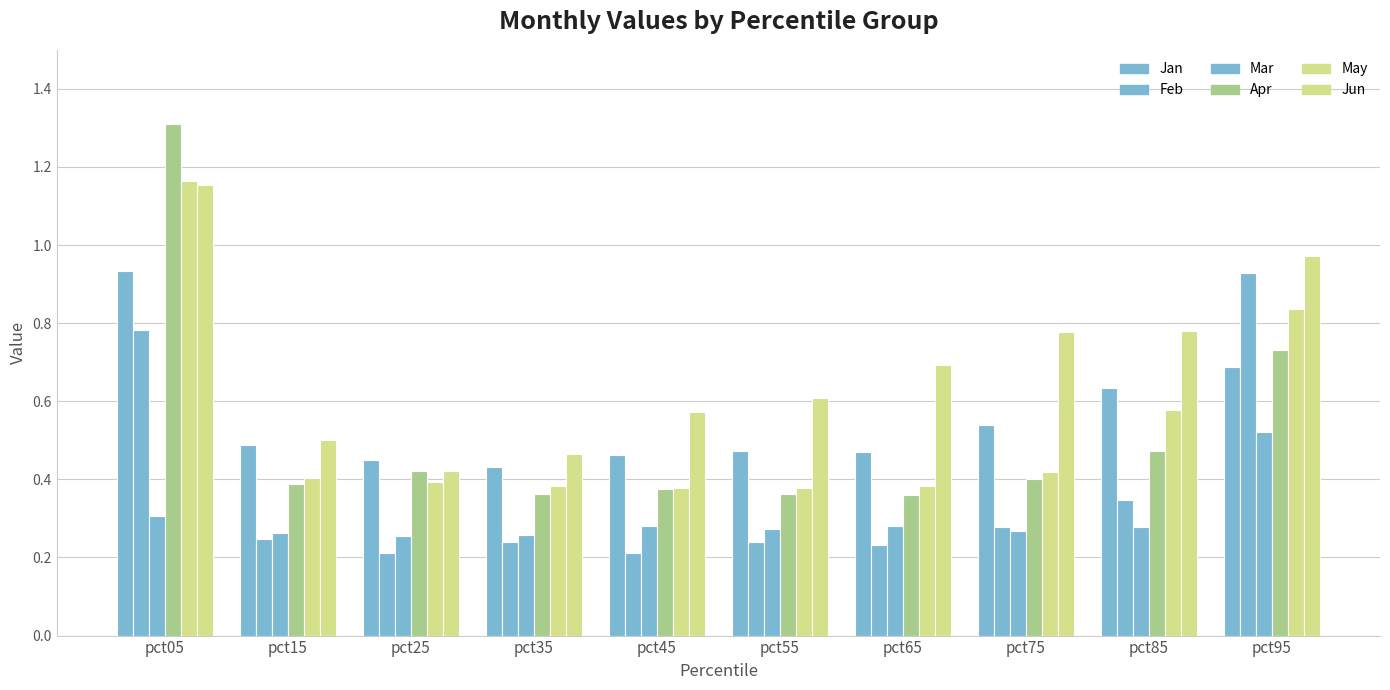

Count the number of data series in this chart.

6